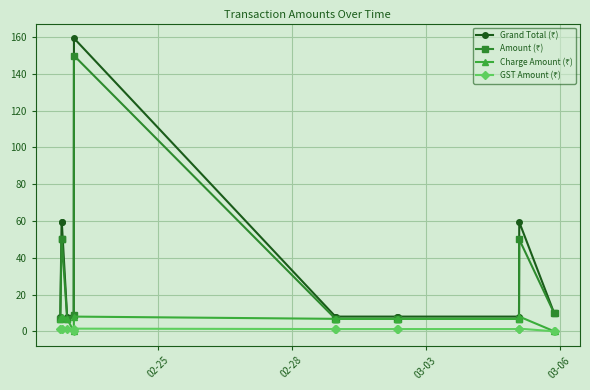

What is the maximum value shown in the chart?

159.4